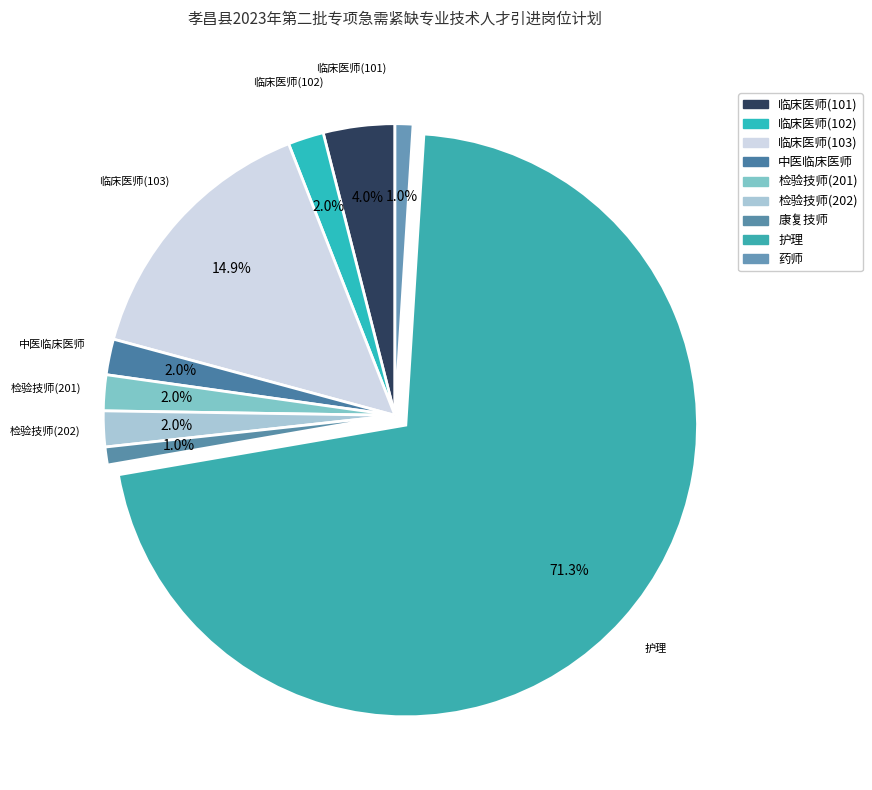

To the nearest percent, what is the combined percentage of 临床医师(102) and 护理?

73%